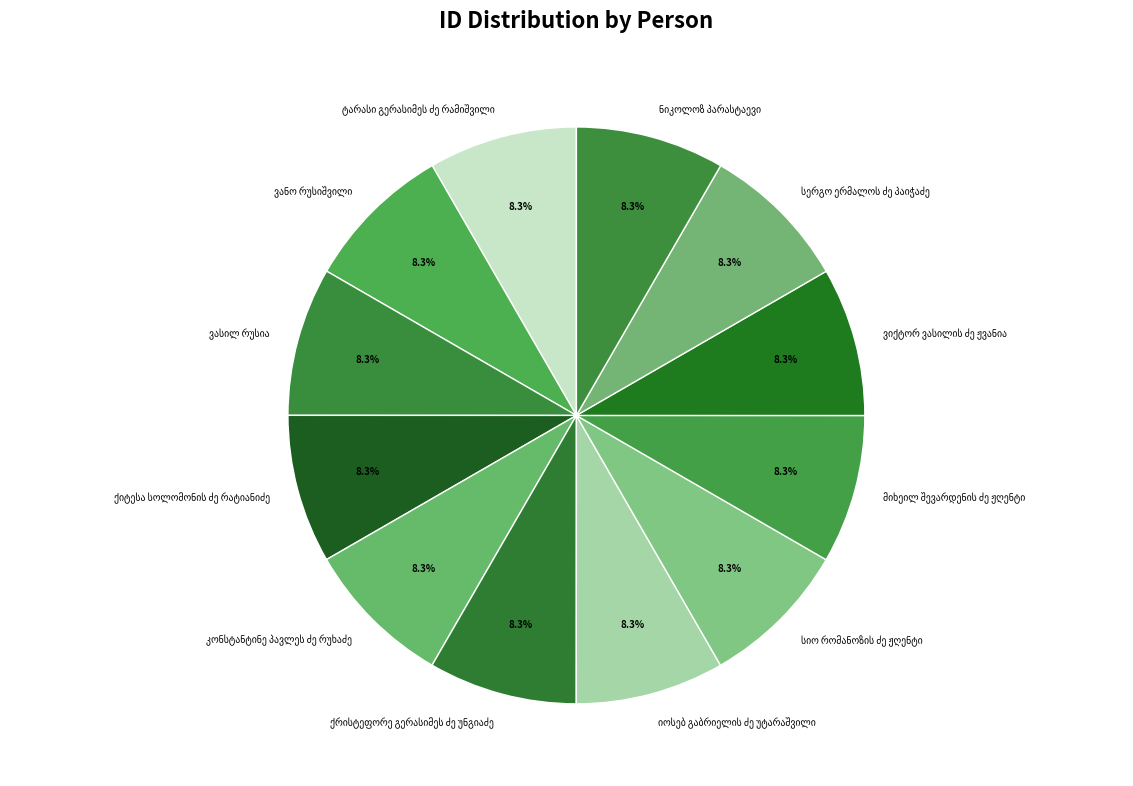

To the nearest percent, what is the average slice percentage?

8%